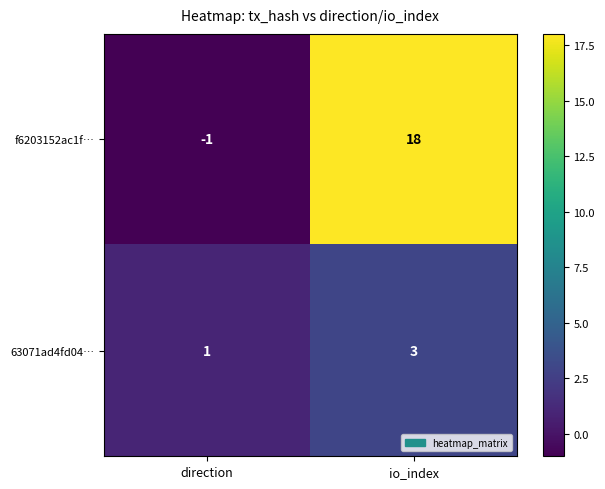

How many data points in 63071ad4fd04… are less than 3?

1